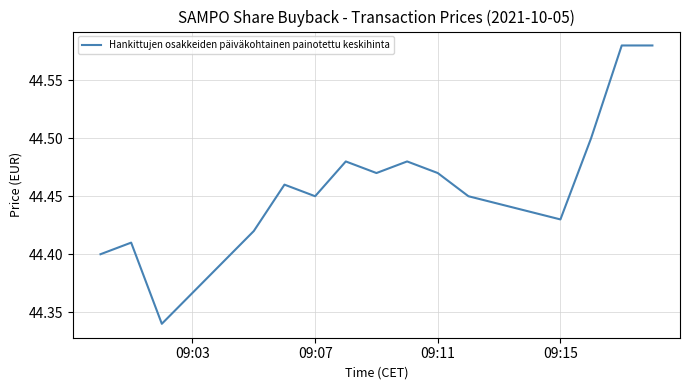

Reading left to right, list all the values displayed in this chart.

44.4	44.4	44.3	44.4	44.5	44.5	44.5	44.5	44.5	44.5	44.5	44.4	44.5	44.6	44.6